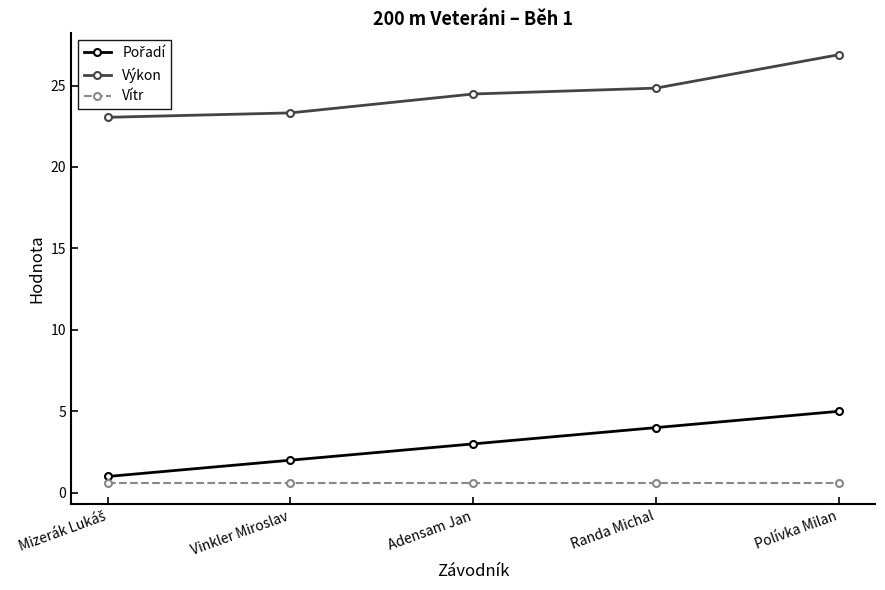

True or false: Vítr and Výkon cross at least once.

False